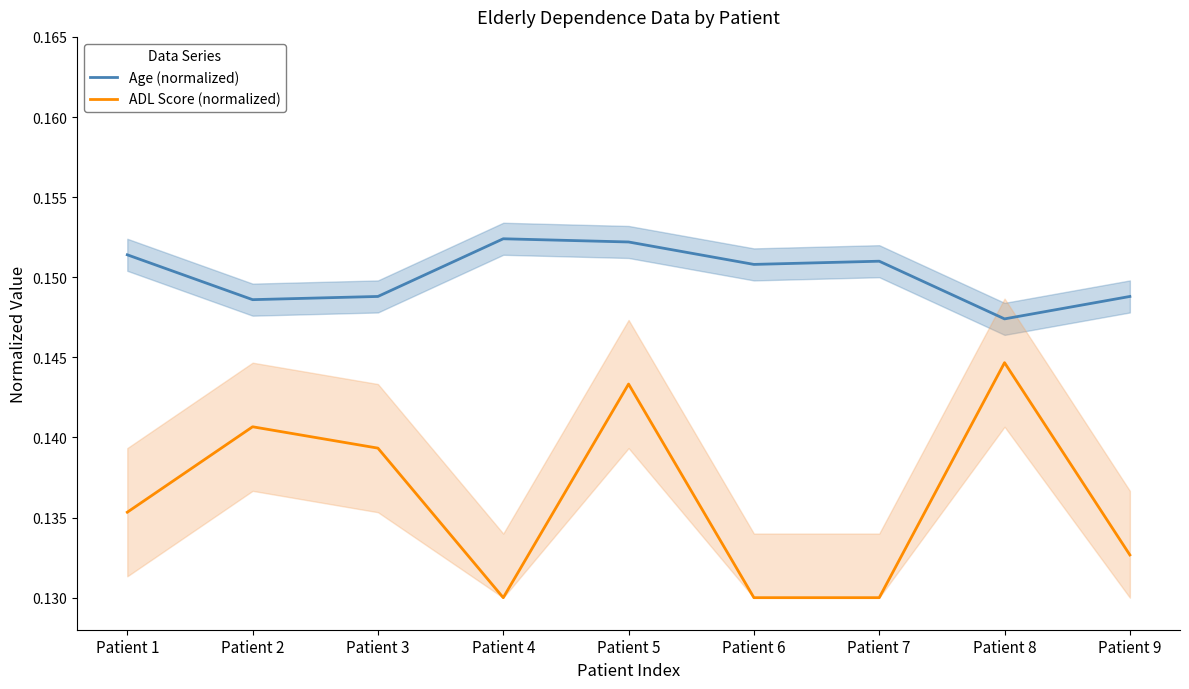

At how many categories does at least one series exceed 0?

9